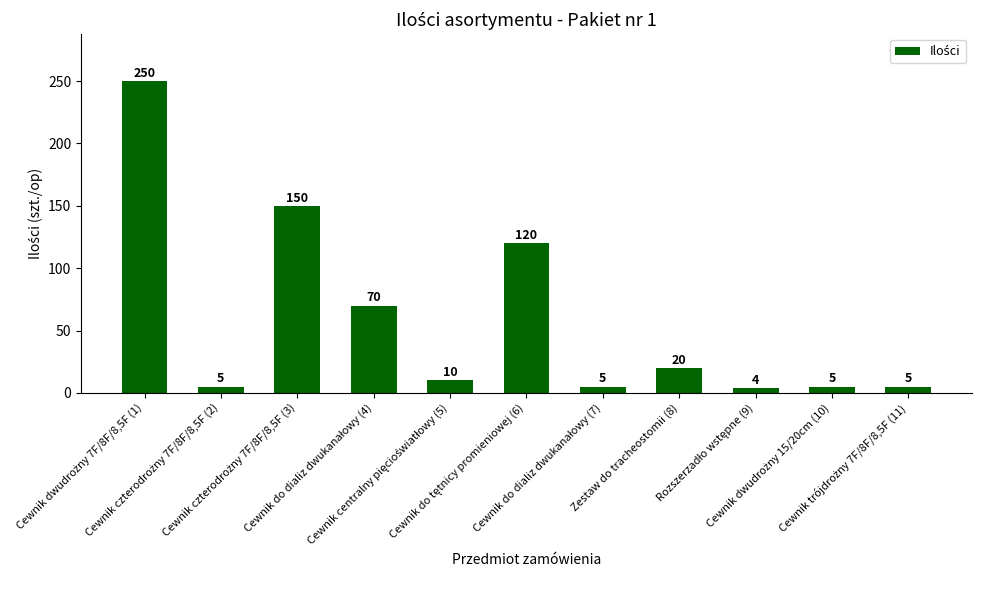

What is the value of the 3rd bar from the left?

150